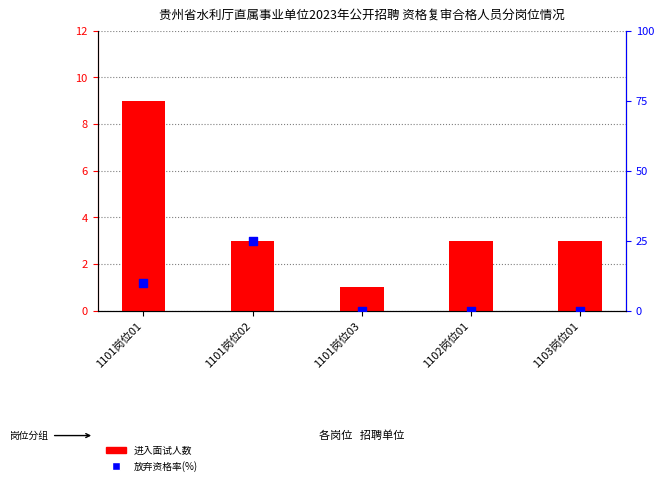

At how many categories does at least one series exceed 23?

1